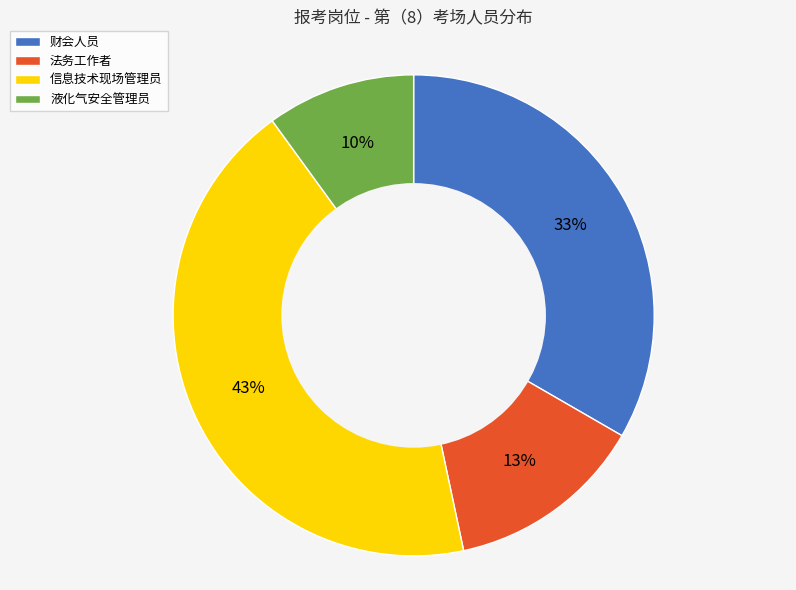

Which slice is the smallest?

液化气安全管理员